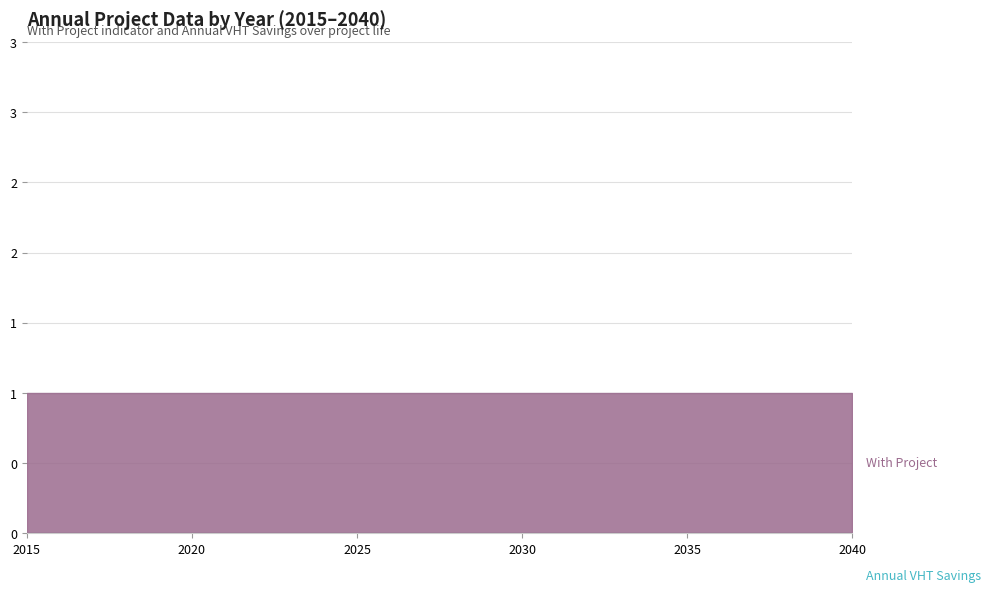

True or false: Annual VHT Savings and With Project intersect in this chart.

False